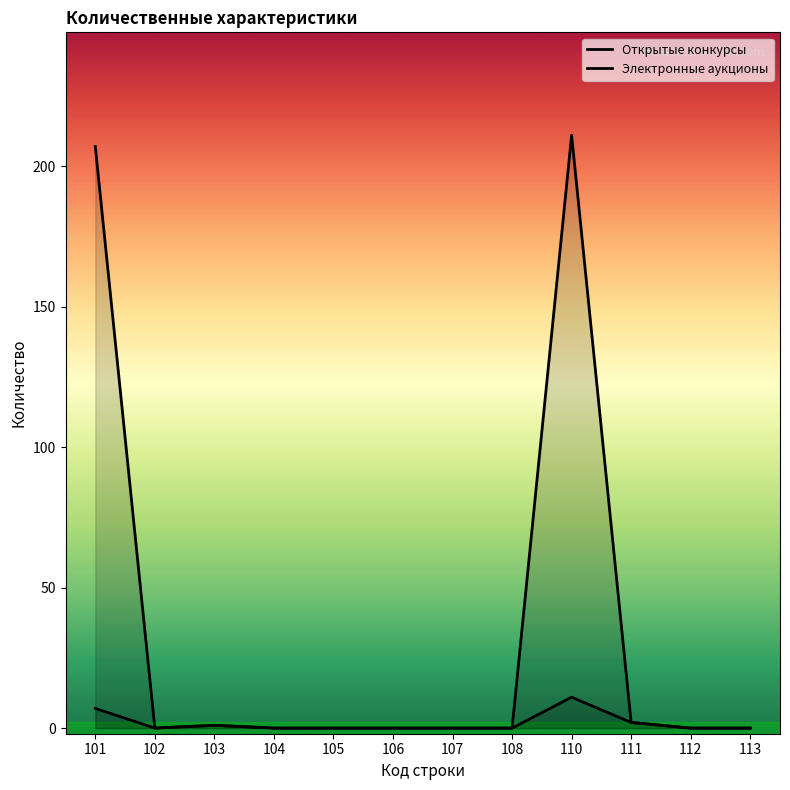

What is the maximum value for Открытые конкурсы?

211